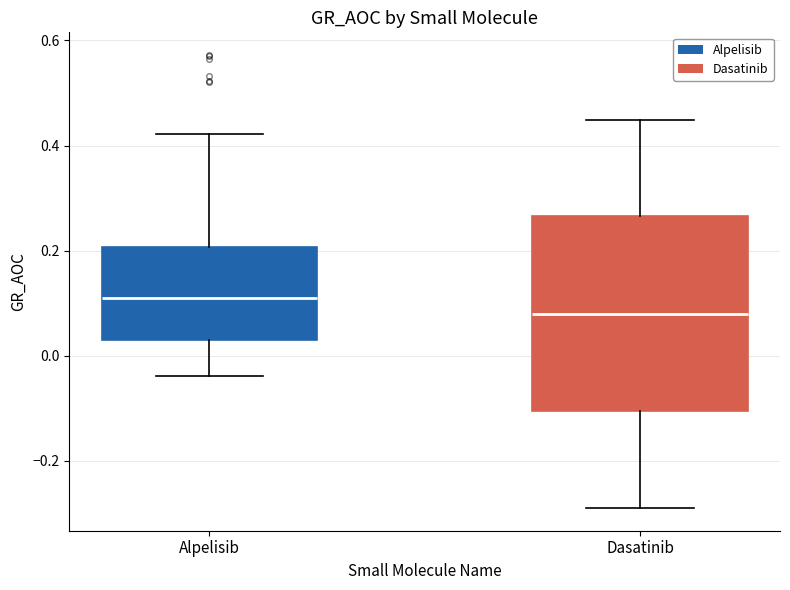

Where is the lower edge of the box for Alpelisib on the y-axis? The values are not printed on the chart, so give them approximately, as read against the axis.

0.02